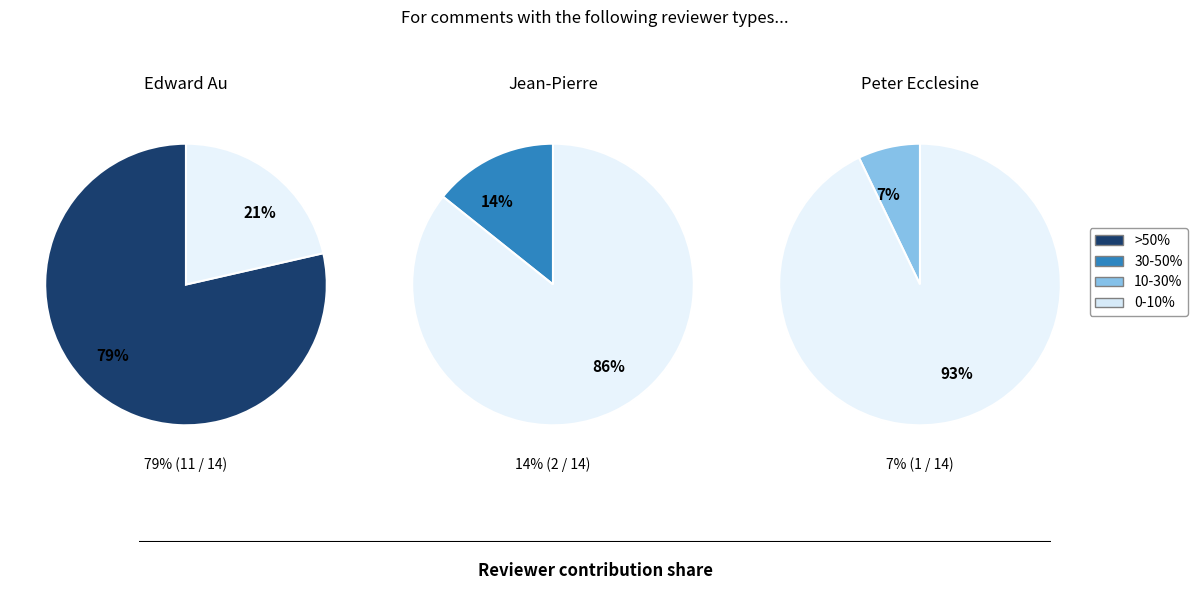

Combined, what portion of the pie is Edward Au and Jean-Pierre?

92.9%